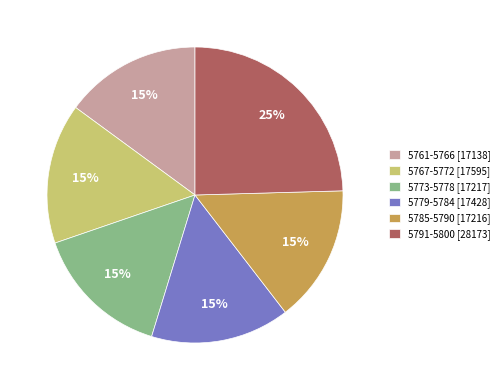

How many segments does this pie chart have?

6